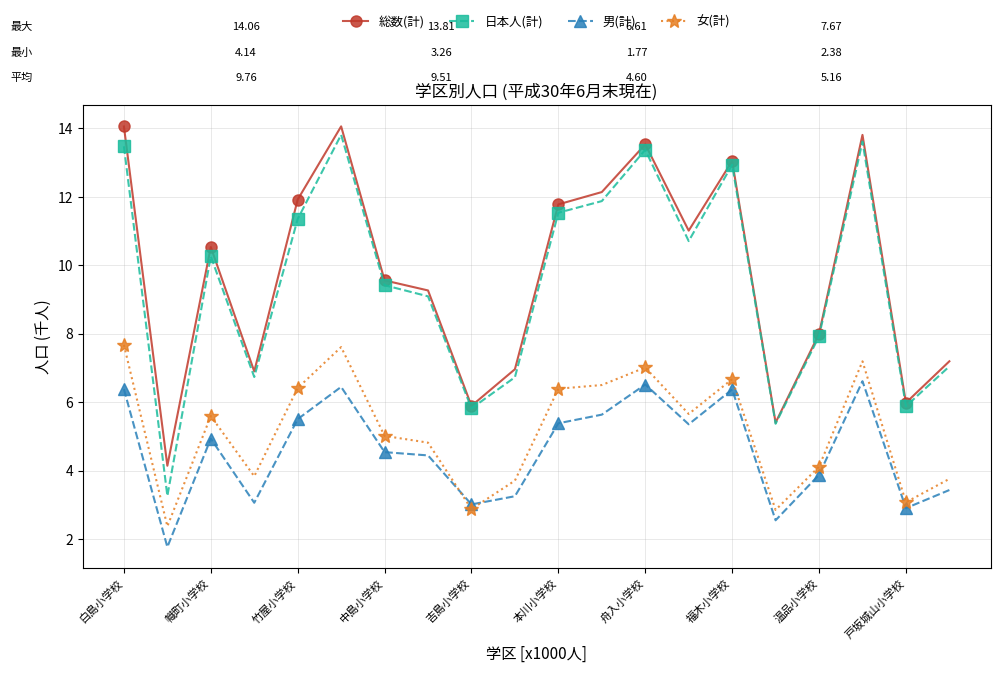

What is the value of the 総数(計) point at the 17th from the left?

8.0